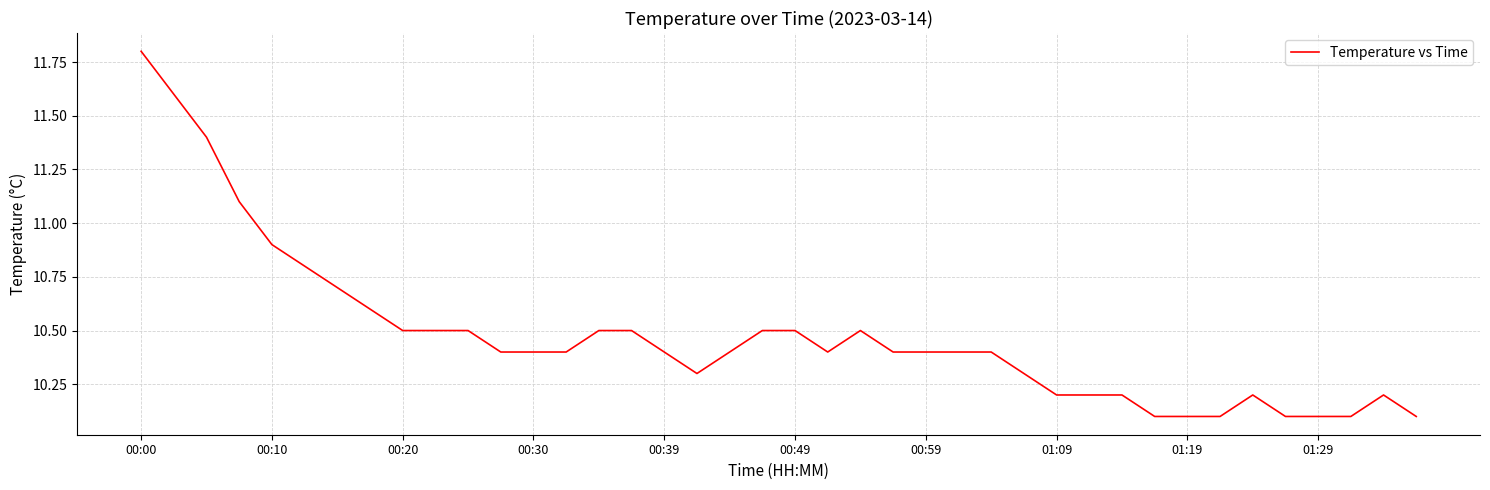

What is the minimum value shown in the chart?

10.1